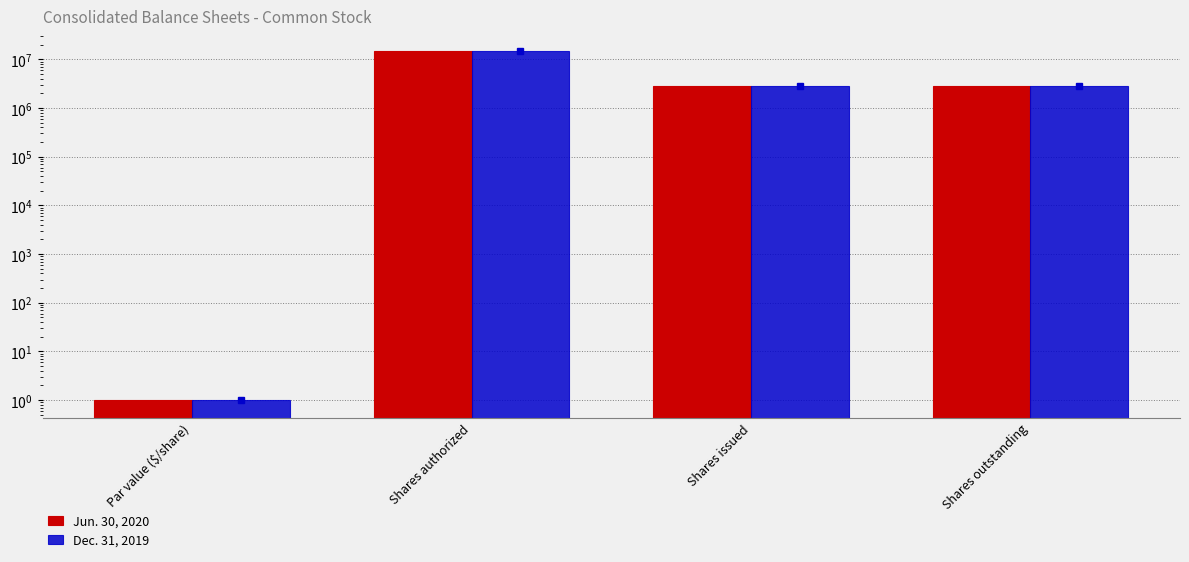

Count the Jun. 30, 2020 values in the range 2834325 to 15000000.

3